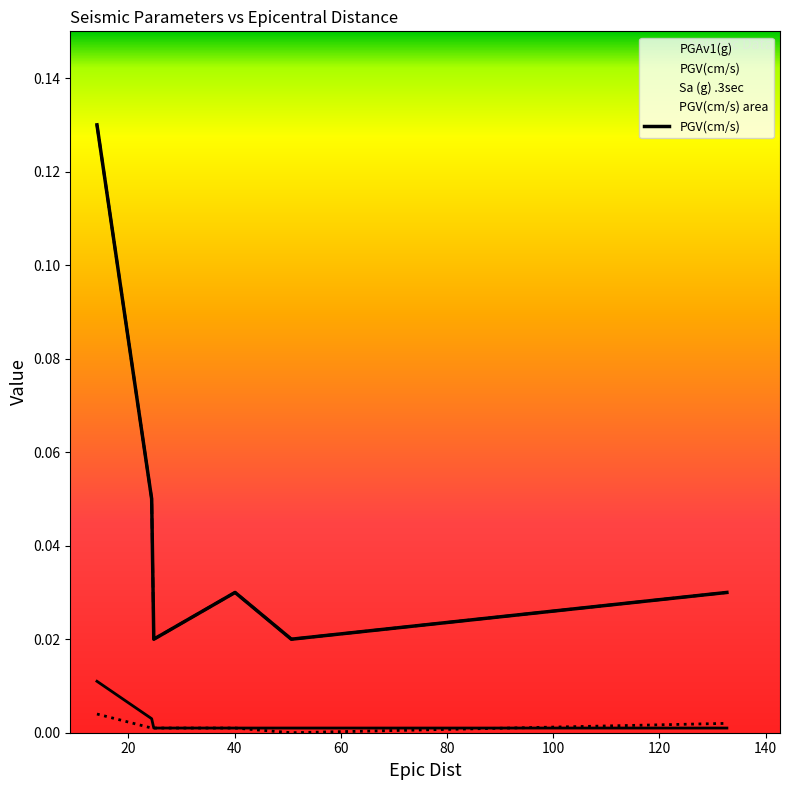

Is it true that Sa (g) .3sec equals 0.0 at 24.8?

False